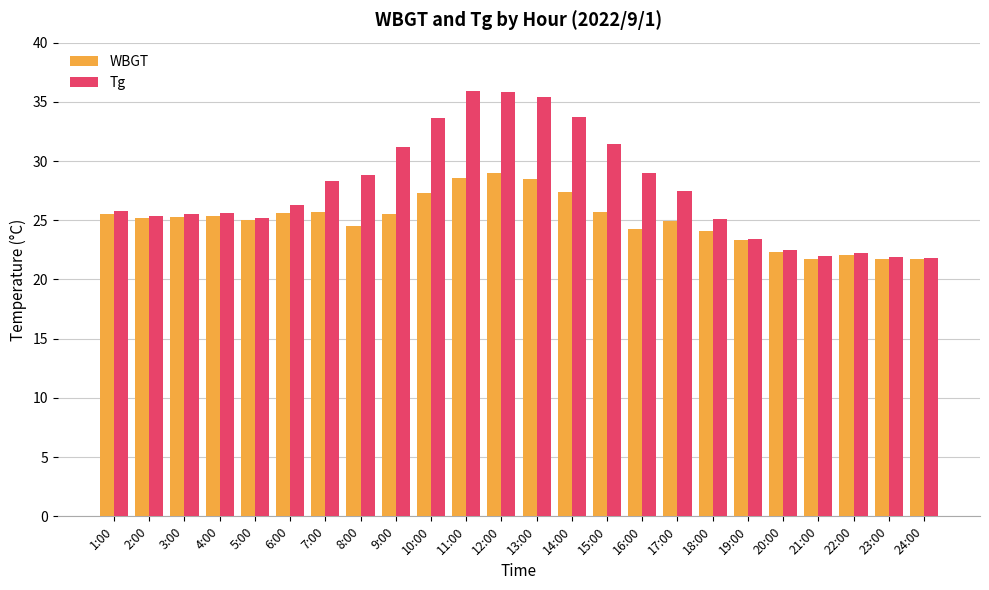

What is the maximum value for WBGT?

29.0